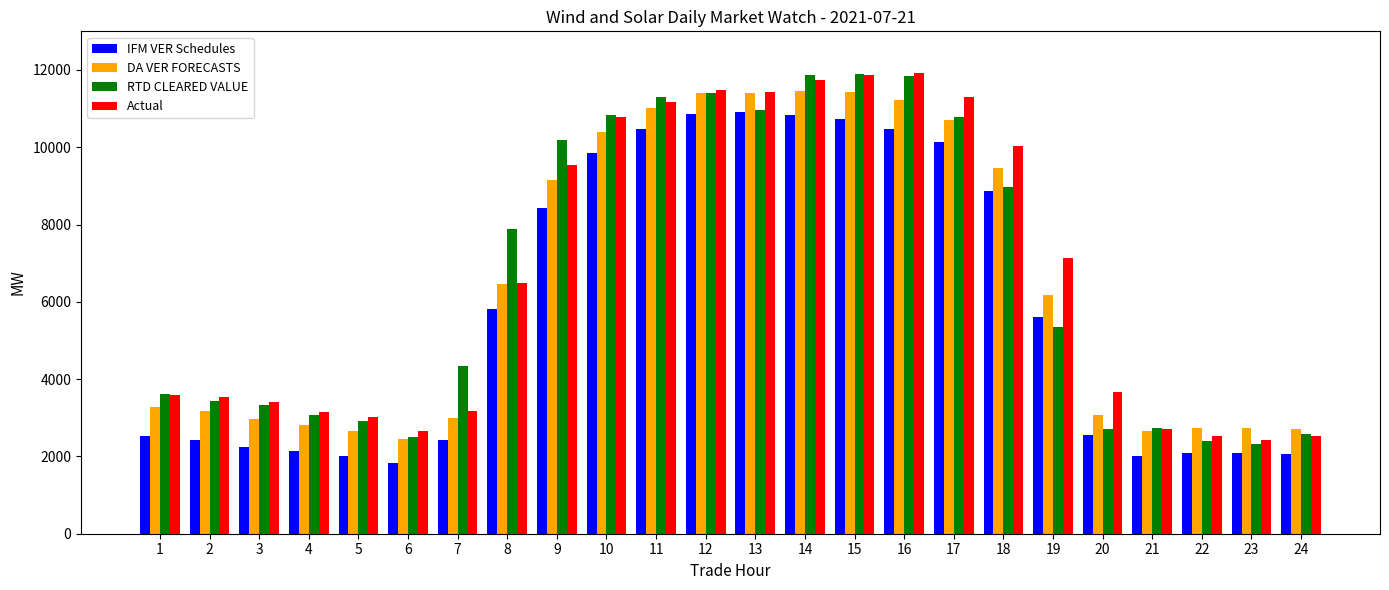

The value of DA VER FORECASTS at 11 is 11016.9. True or false?

True